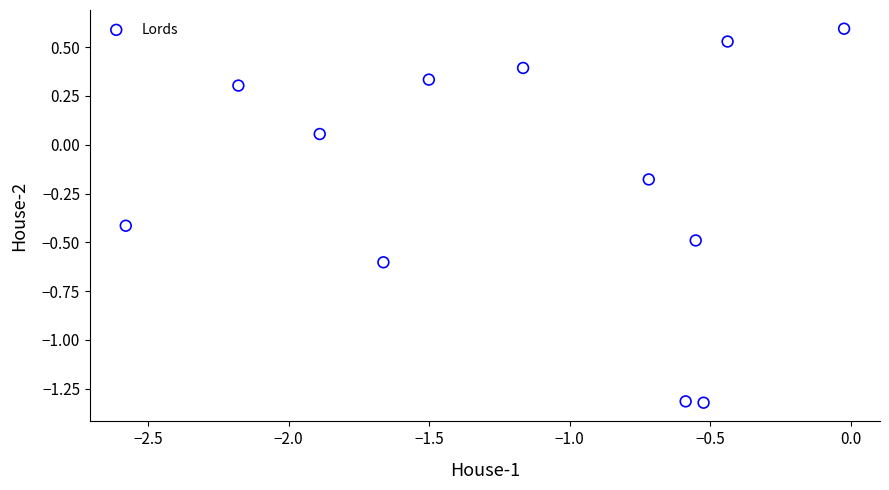

What is the range of X values (max minus min)?

2.6